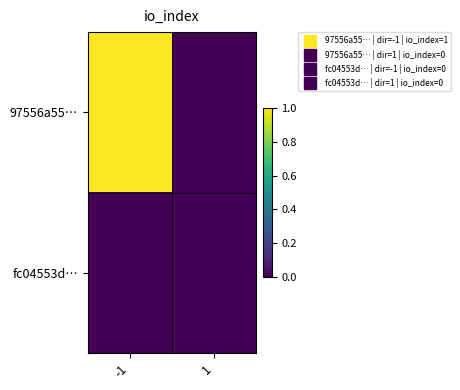

Reading left to right, list all the values displayed in this chart.

97556a55…: -1=1	1=0
fc04553d…: -1=0	1=0